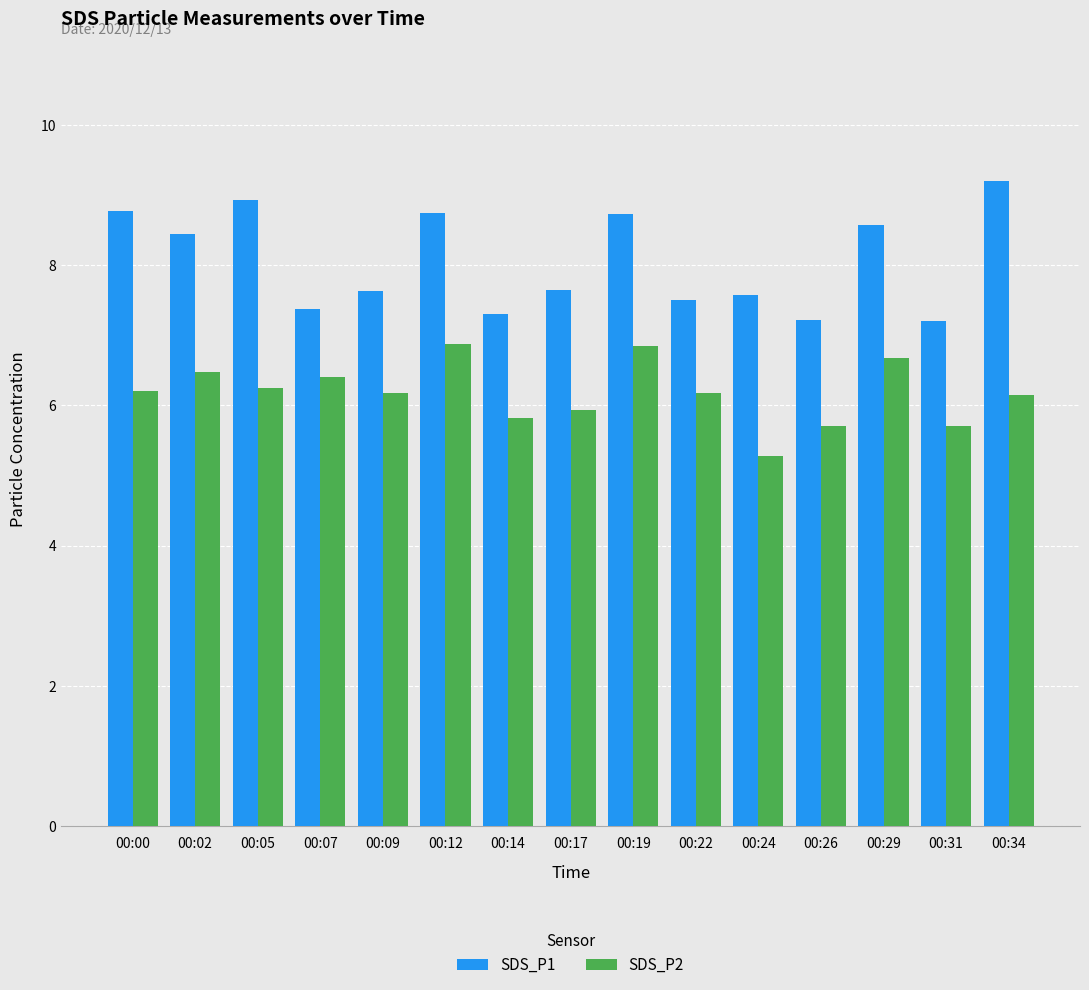

The SDS_P2 series shows 3.1 at 00:22. True or false?

False